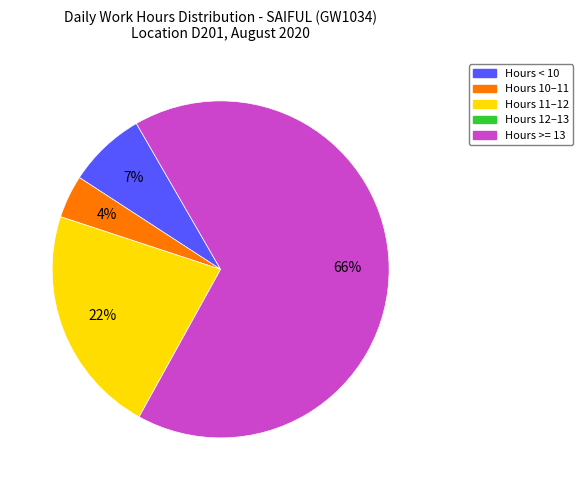

Is there a majority slice in this chart?

Yes